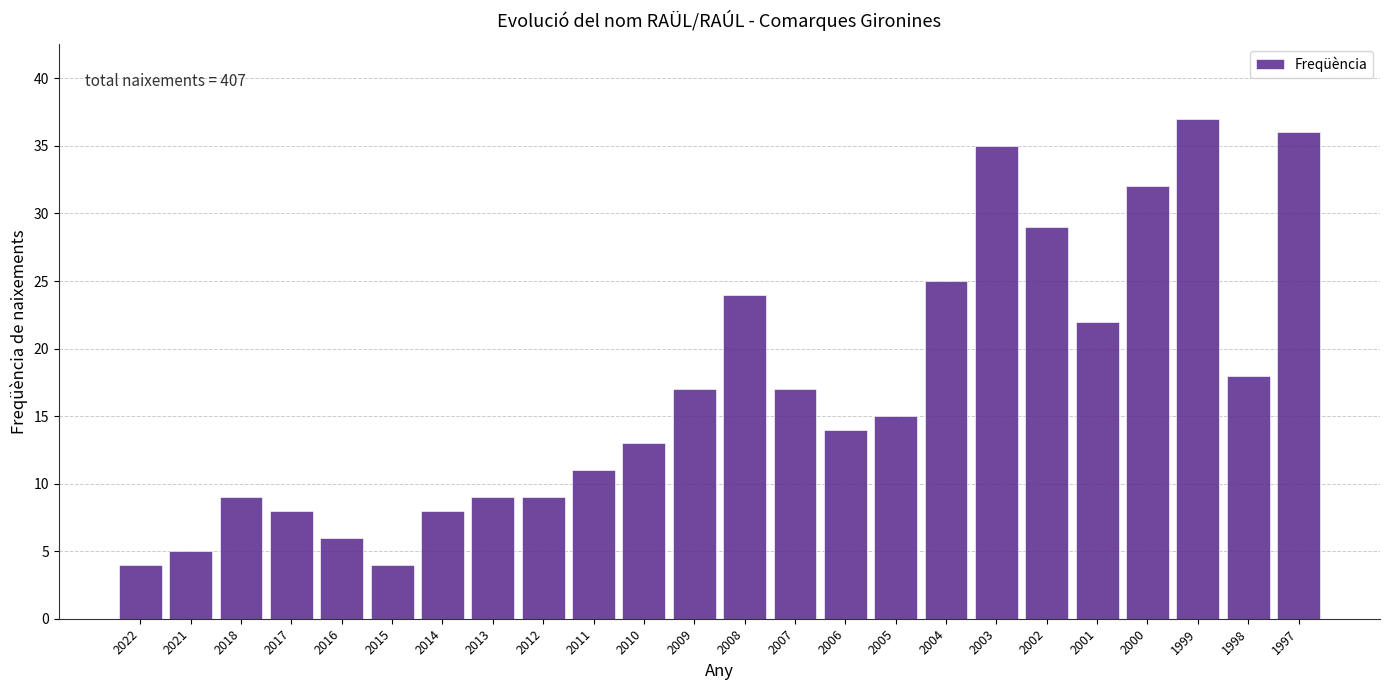

Reading left to right, transcribe all the data shown in this chart.

2022=4	2021=5	2018=9	2017=8	2016=6	2015=4	2014=8	2013=9	2012=9	2011=11	2010=13	2009=17	2008=24	2007=17	2006=14	2005=15	2004=25	2003=35	2002=29	2001=22	2000=32	1999=37	1998=18	1997=36